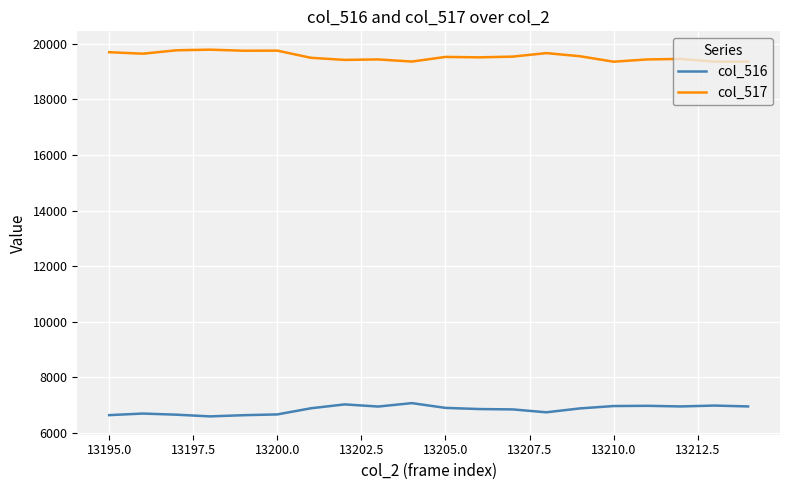

What is the difference between the maximum and minimum values in the col_516 series?

477